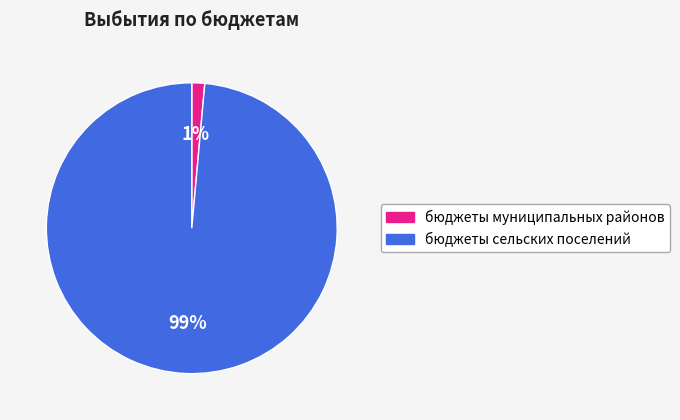

Which category has the smallest portion of the pie?

бюджеты муниципальных районов